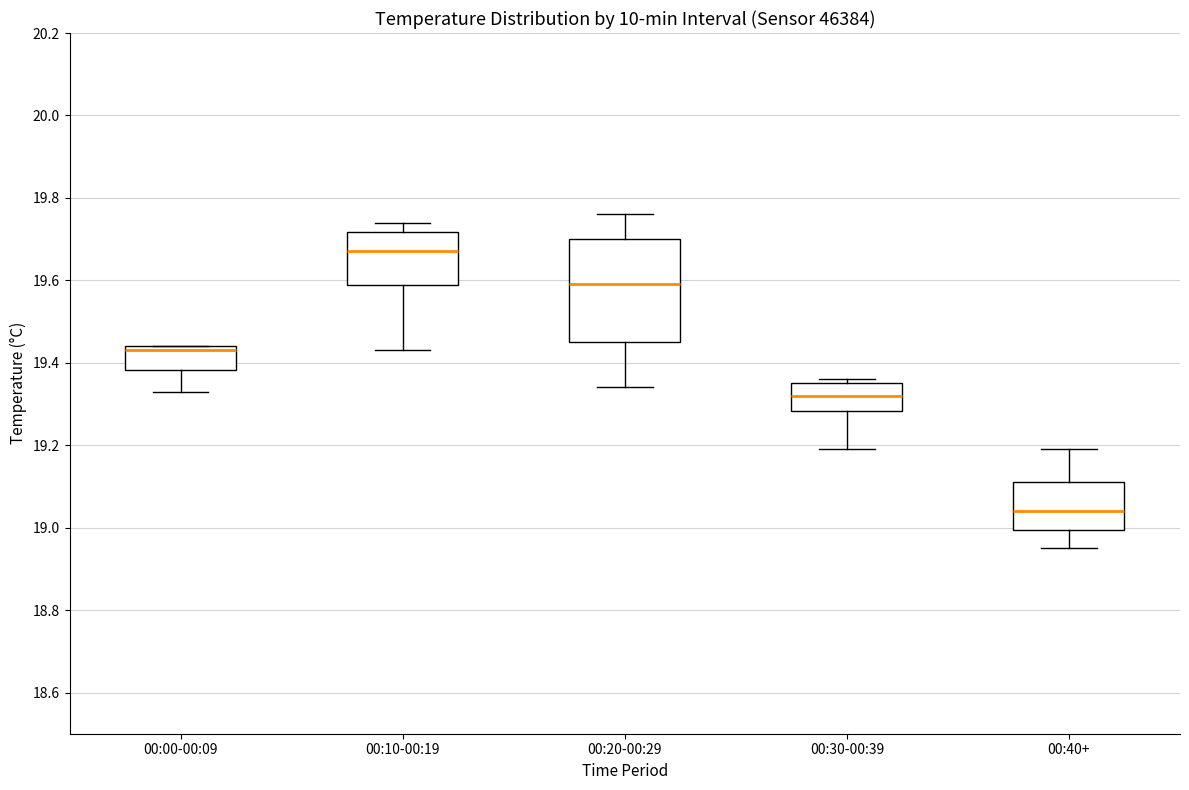

Which box's median line is the lowest?

00:40+